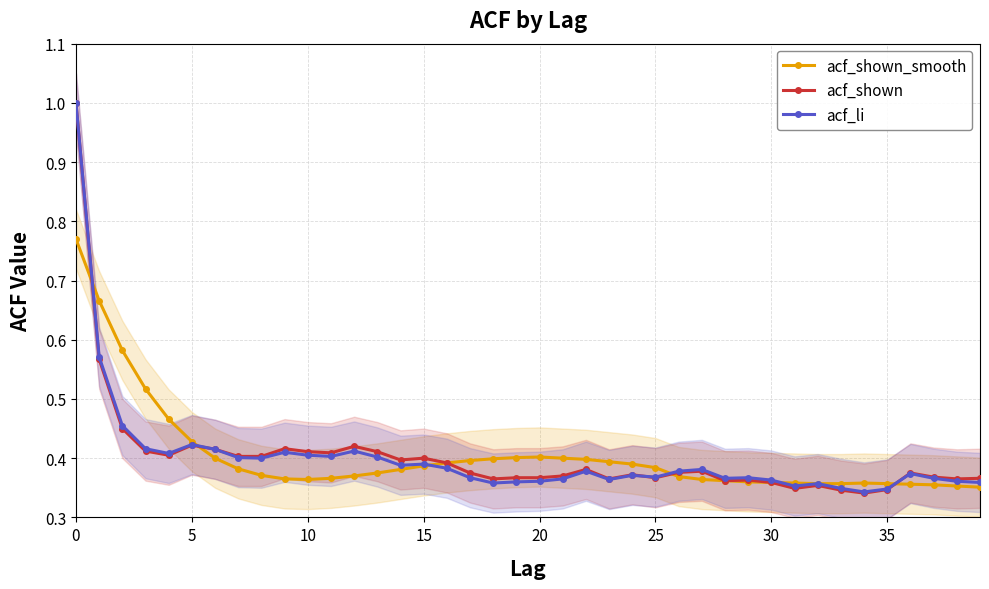

True or false: acf_shown_smooth has a value of 0.2 at 20.

False